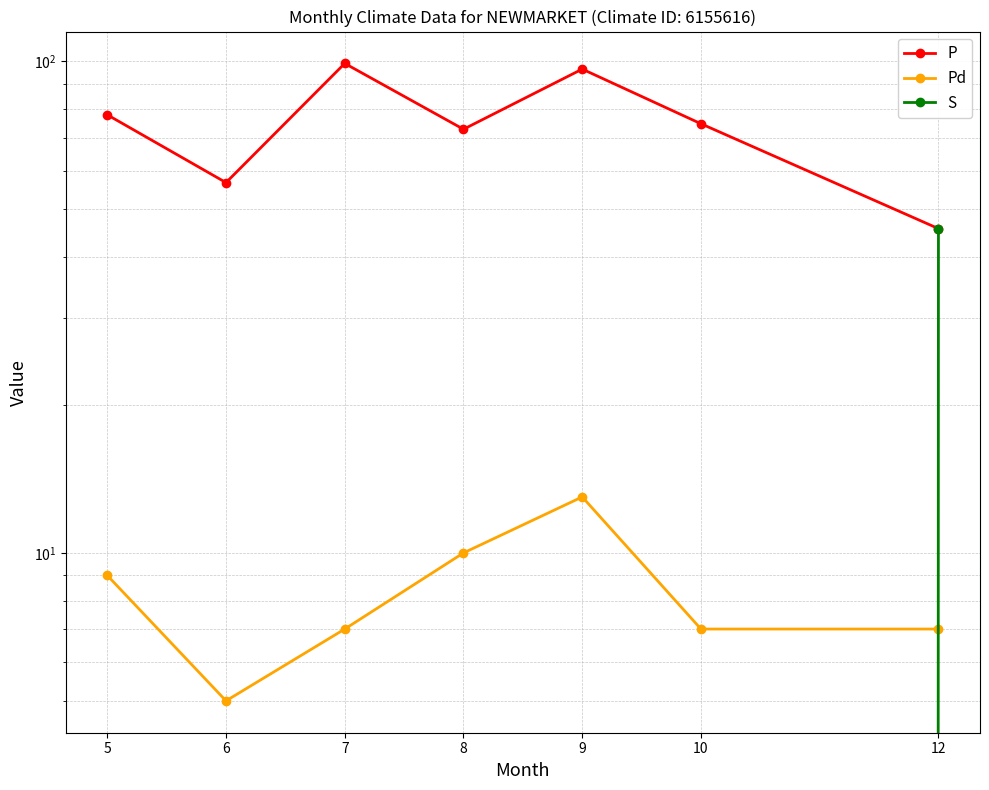

What is the sum of all Pd values?

58.0